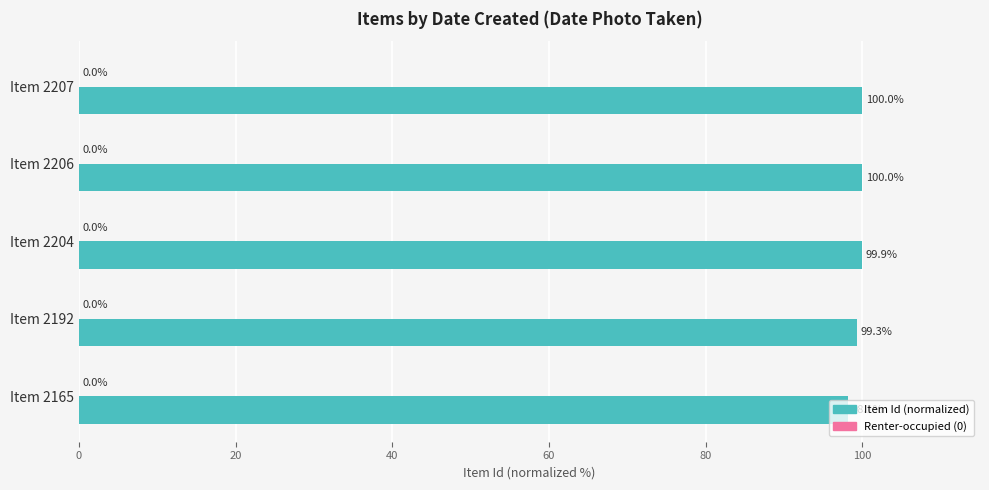

How many series are shown in this chart?

1